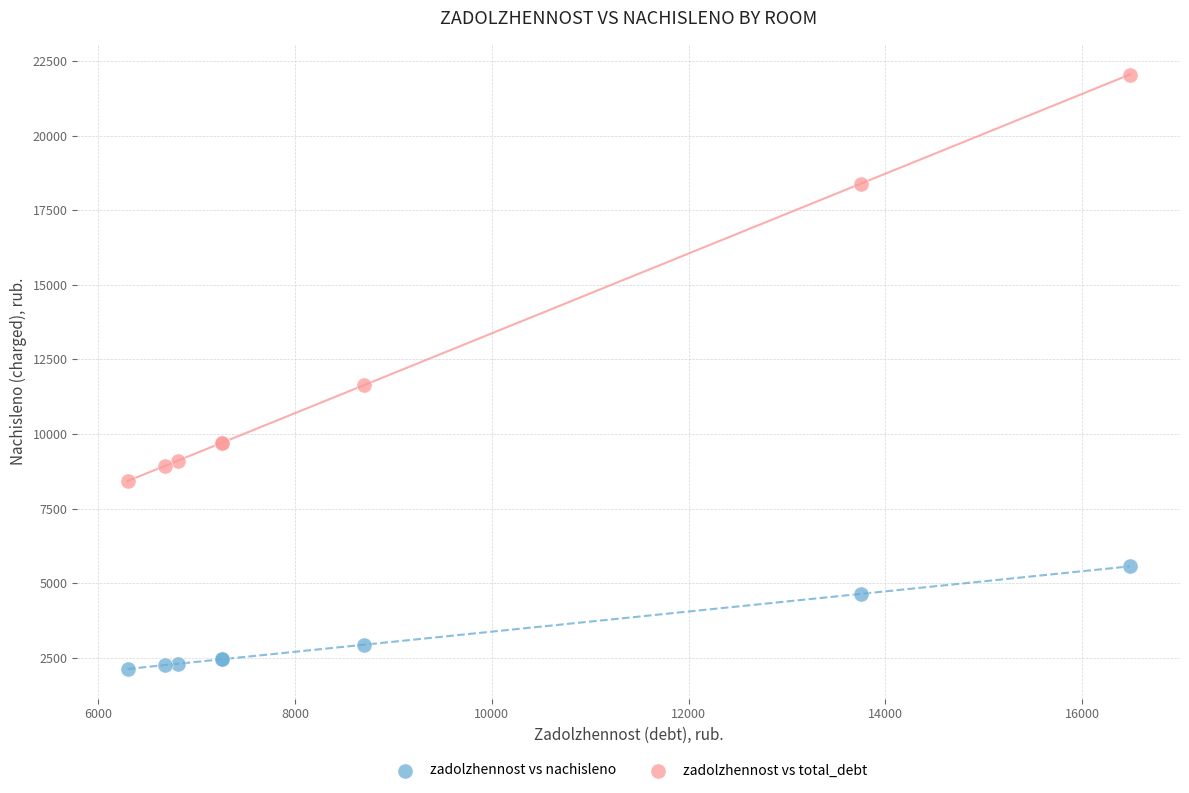

In the zadolzhennost vs total_debt series, what Y value is closest to 15235?

18386.9